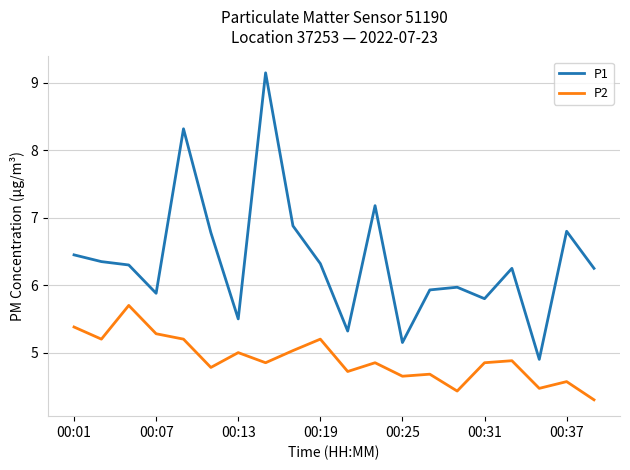

True or false: P1 and P2 cross at least once.

False